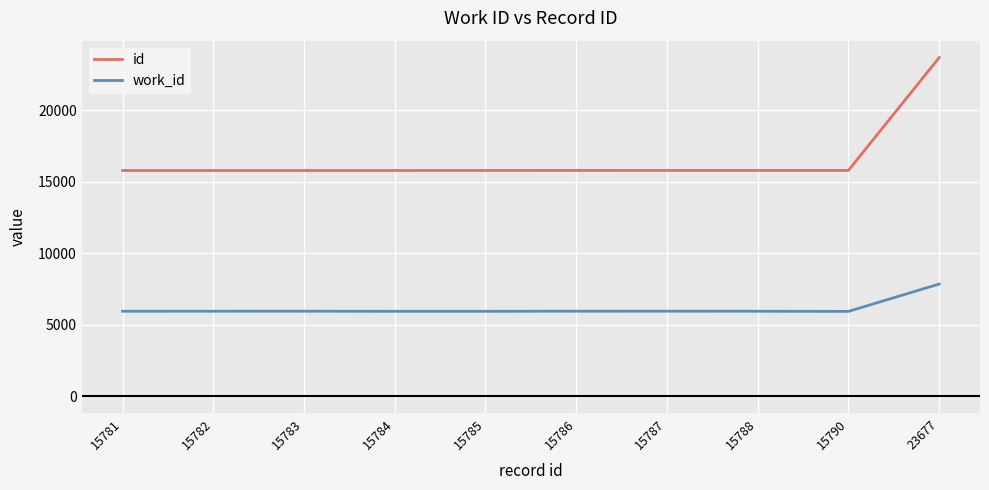

True or false: work_id has a value of 3147 at 15782.

False